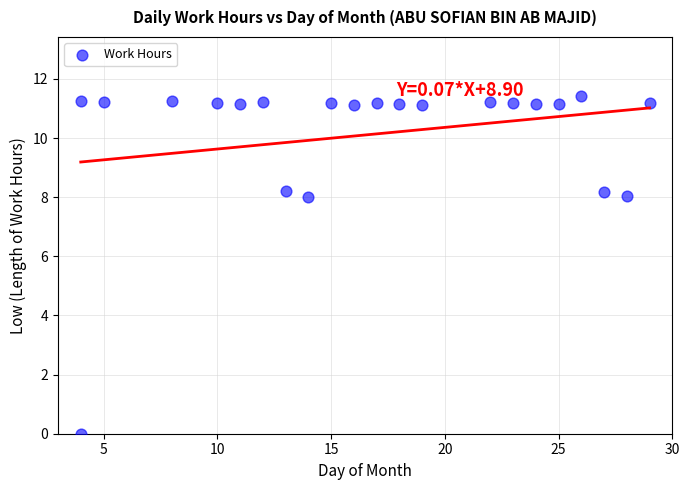

What is the range of Y values (max minus min)?

11.4